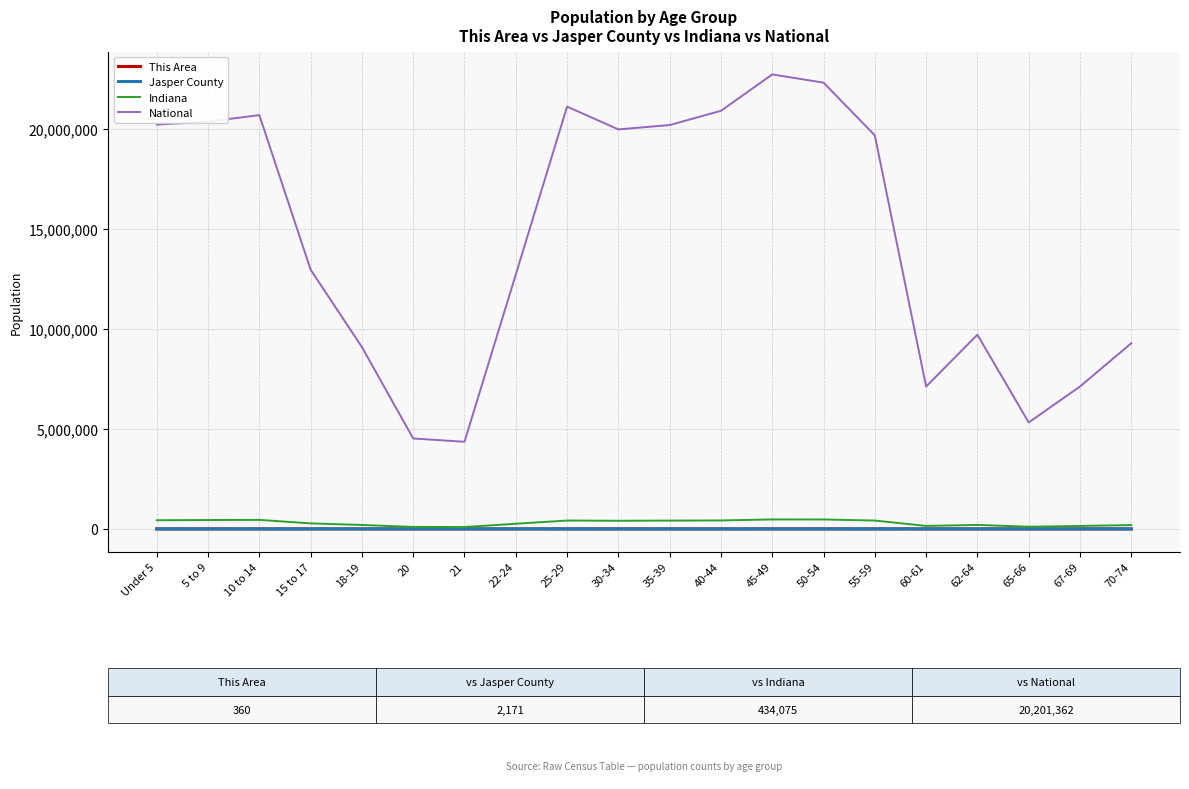

The value of National at 30-34 is 12149466. True or false?

False